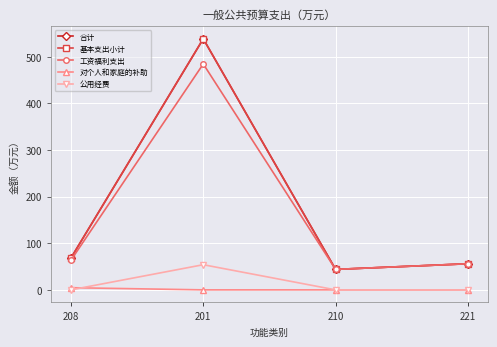

Is this an area chart (filled region under the line)?

No